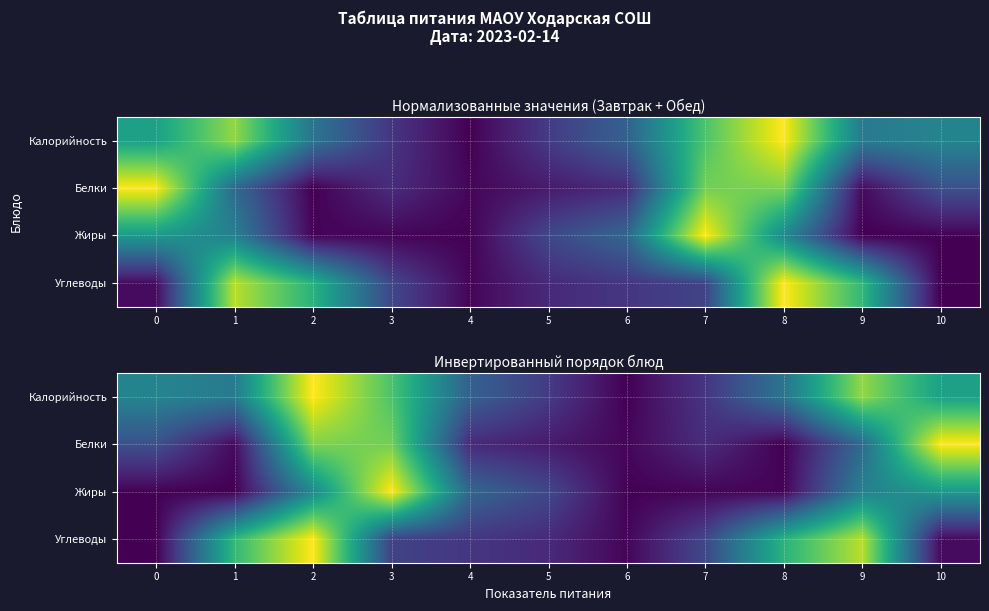

Which series has the largest range (max minus min)?

Калорийность